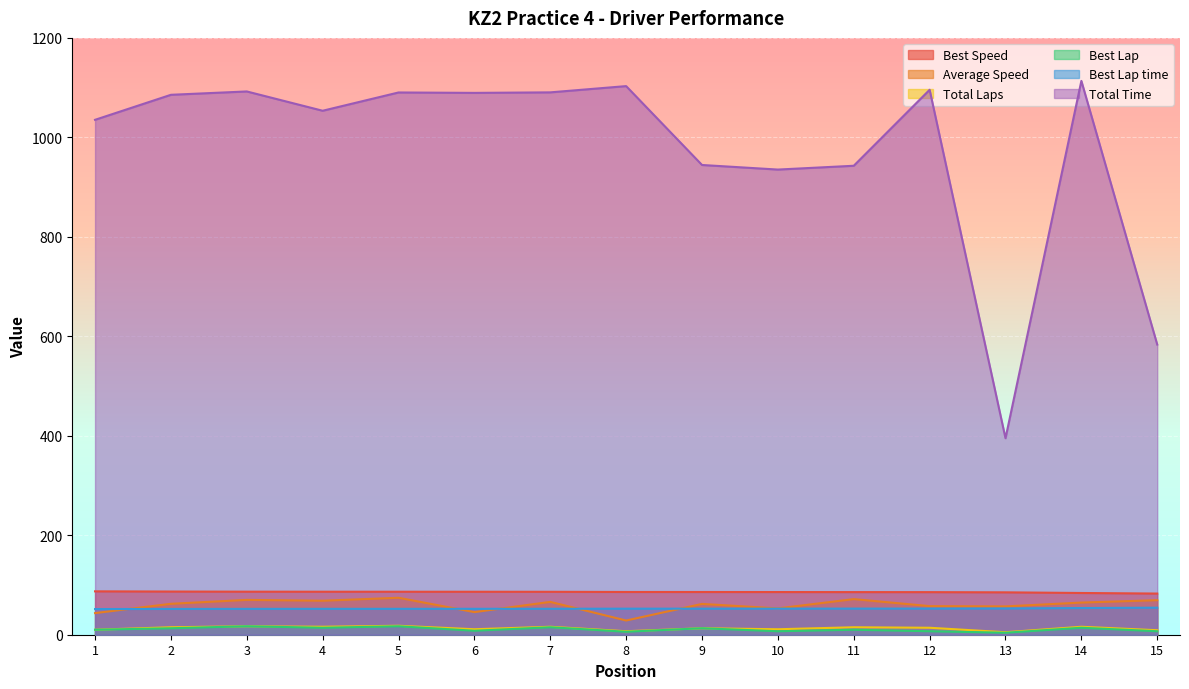

True or false: Best Lap time has more than 2 points higher than both neighbors.

False